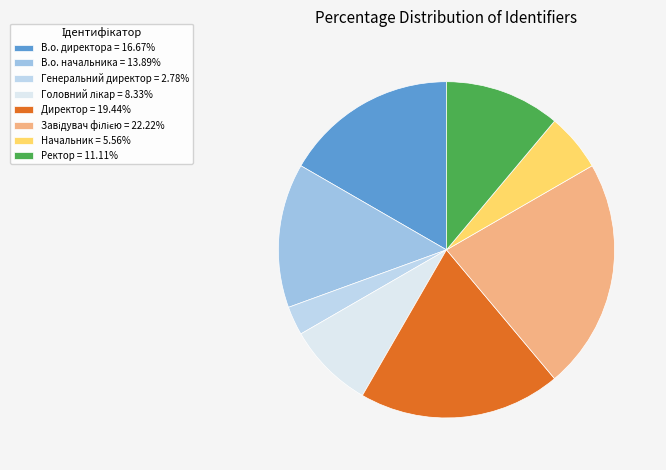

Rank the categories by value from lowest to highest.

Генеральний директор, Начальник, Головний лікар, Ректор, В.о. начальника, В.о. директора, Директор, Завідувач філією